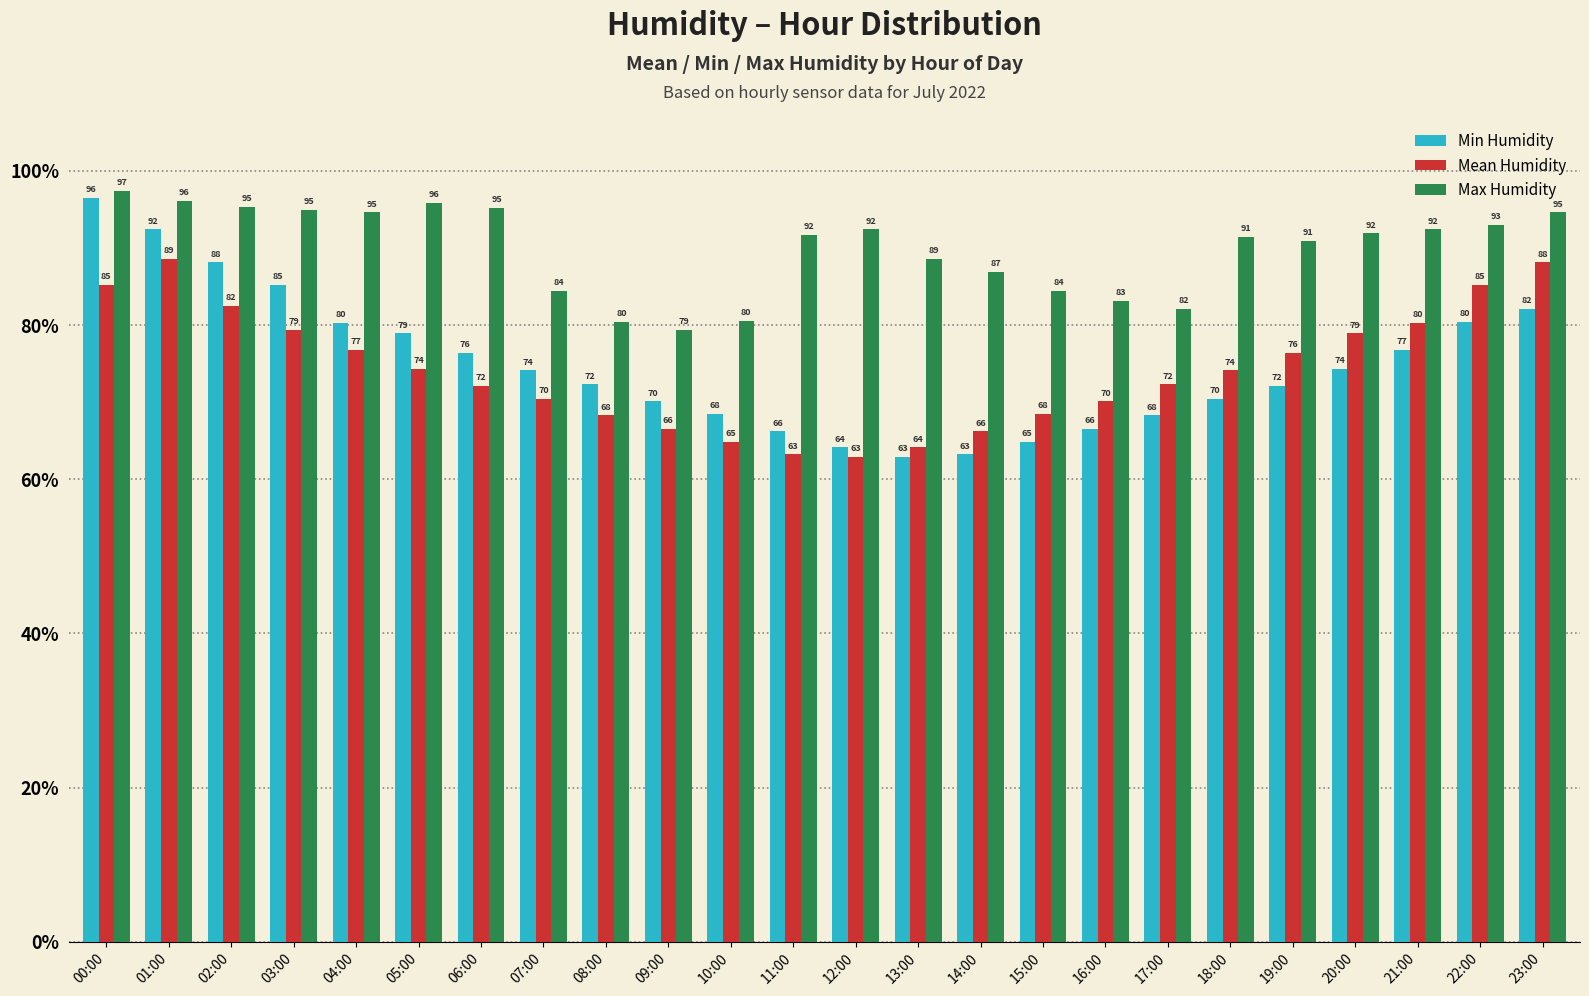

What is the value of the Max Humidity bar at the 21st from the left?

91.9